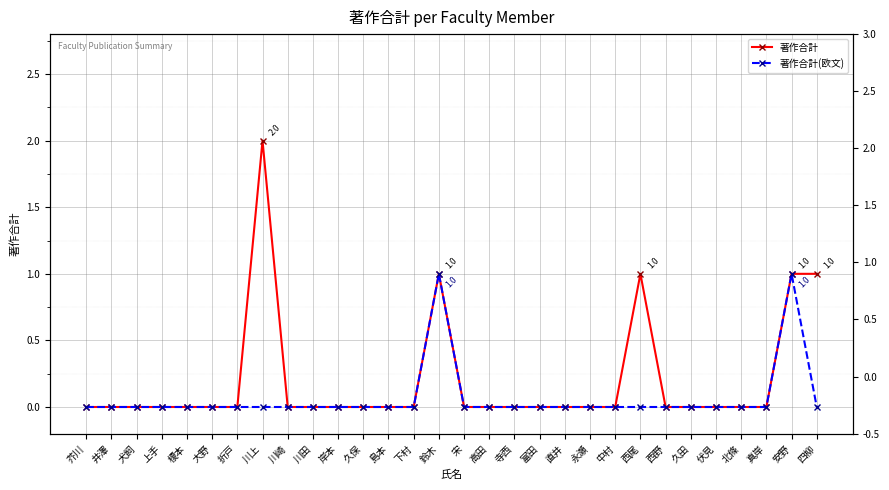

Which series has the widest spread of values?

著作合計